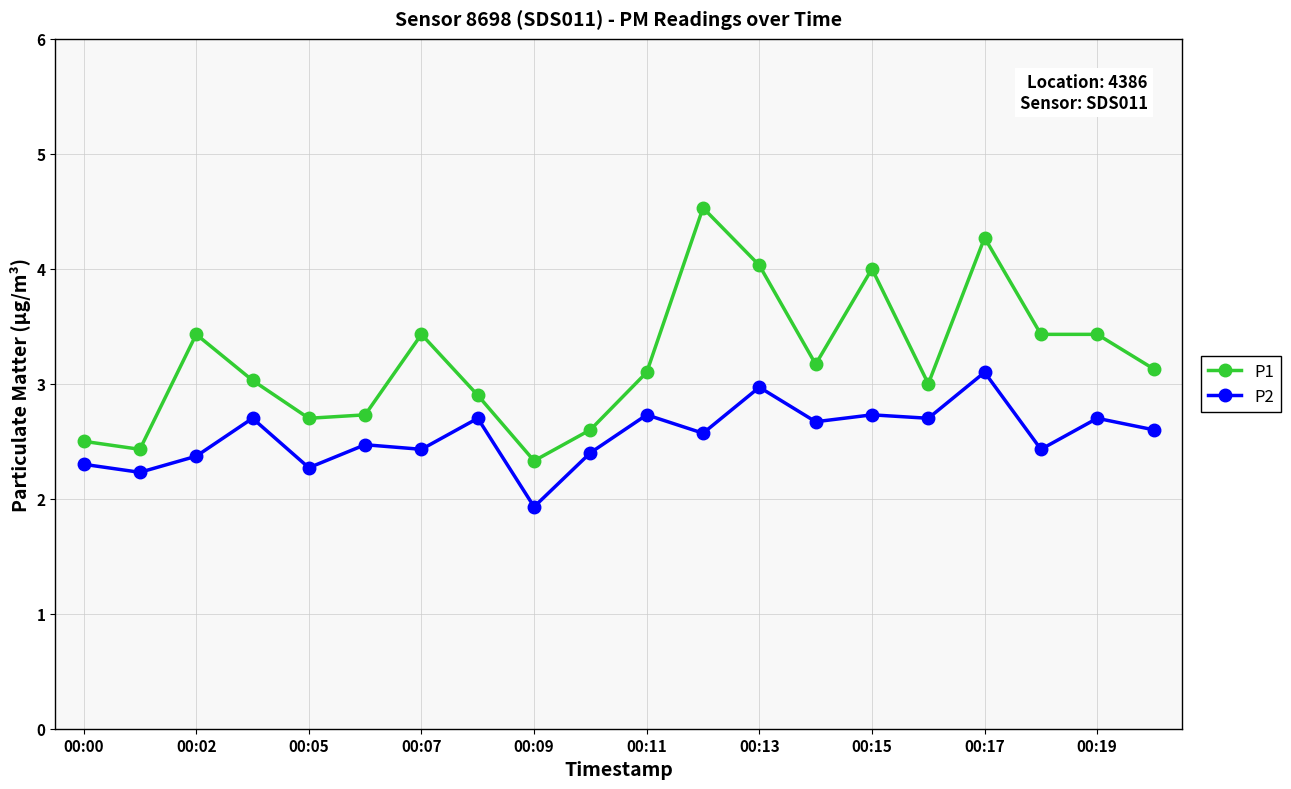

True or false: P1 and P2 intersect in this chart.

False